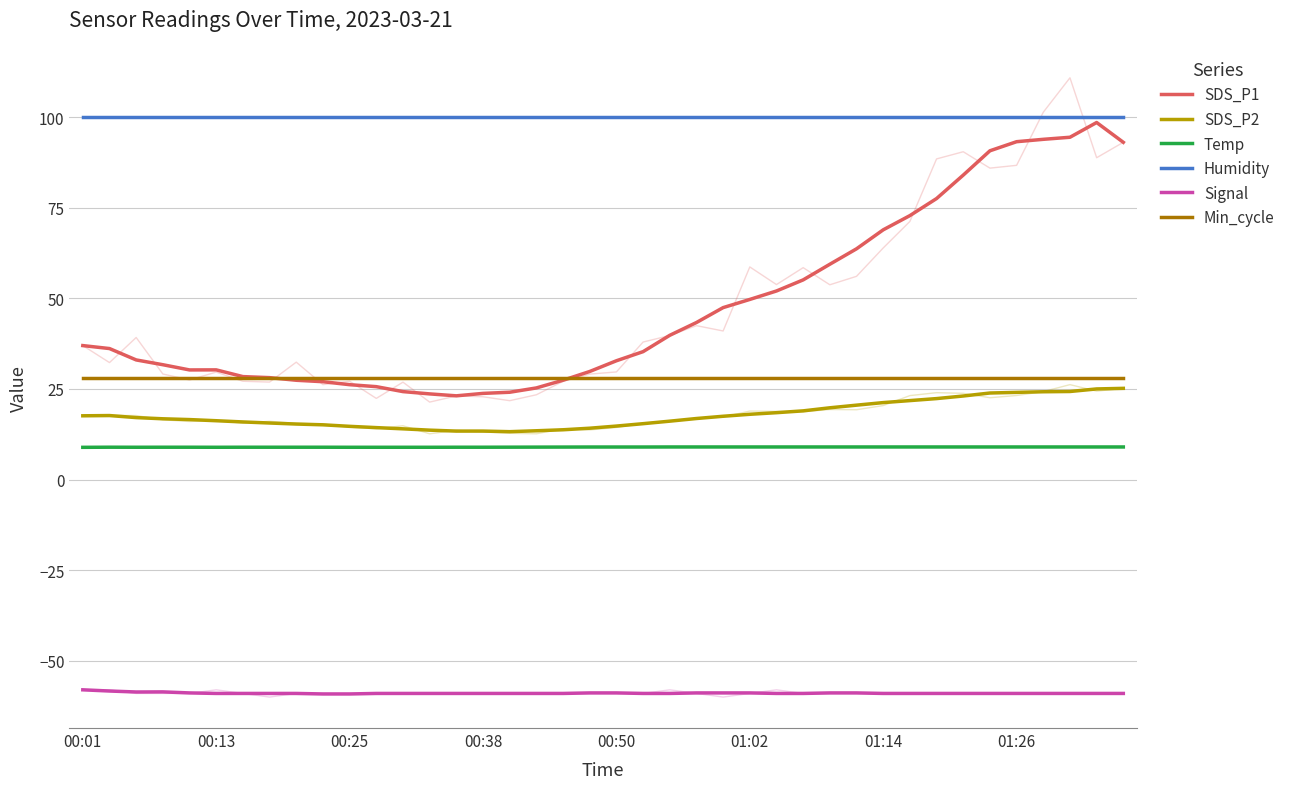

Does the chart display data point markers on the line(s)?

No